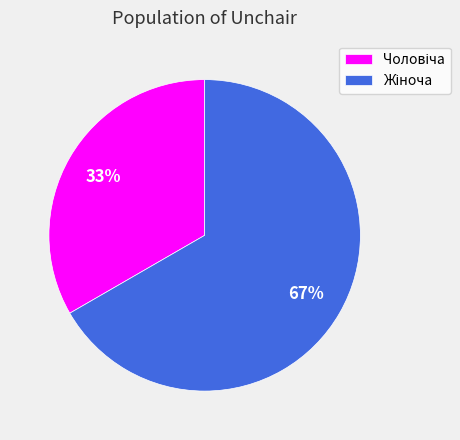

To the nearest percent, what is the average slice percentage?

50%